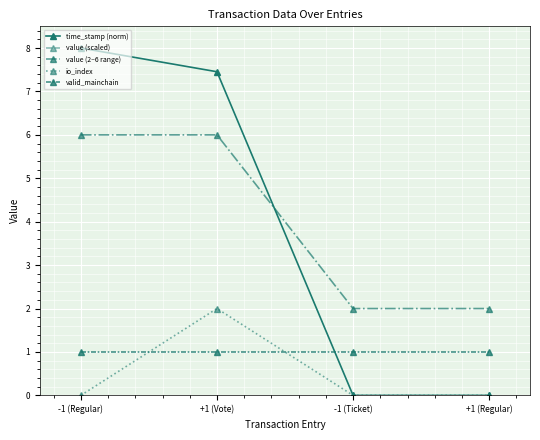

How many series are shown in this chart?

5